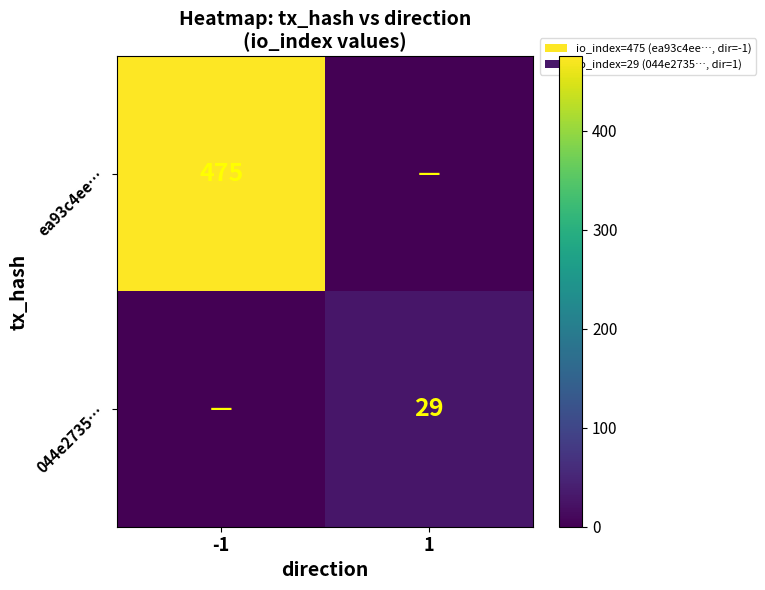

The value of ea93c4ee… at -1 is 792. True or false?

False